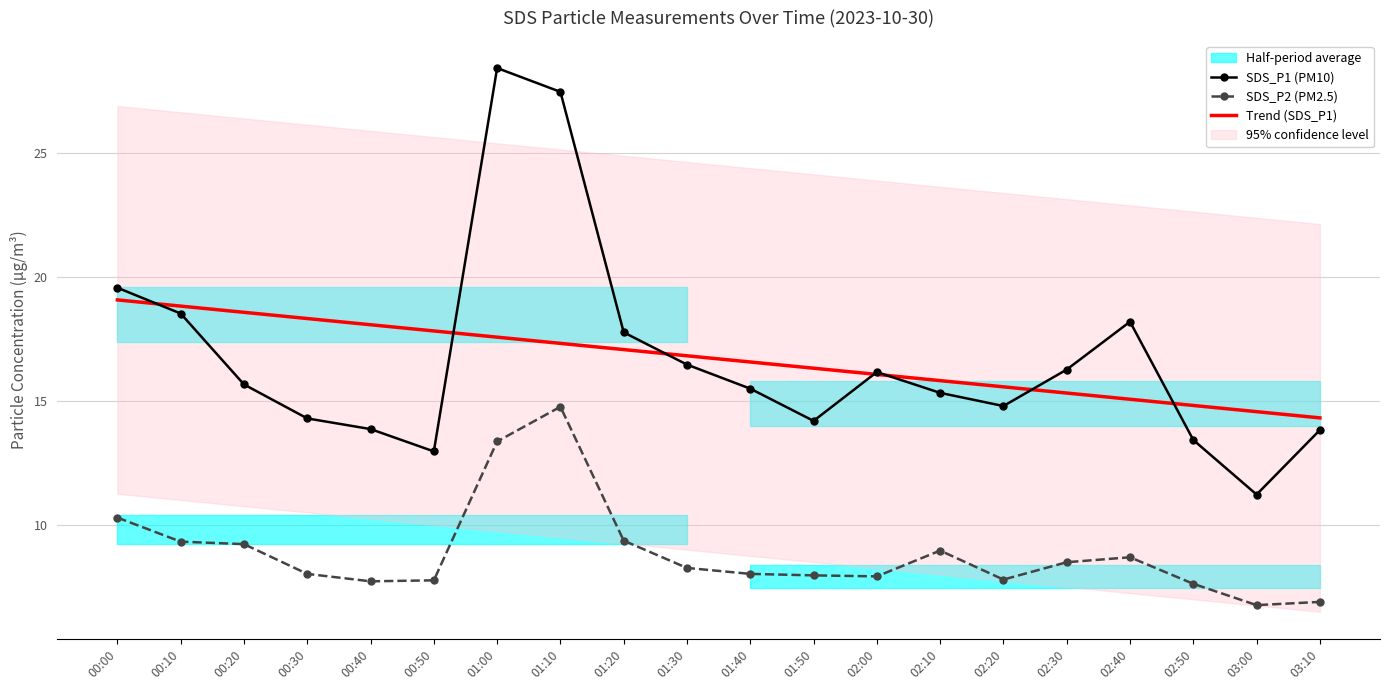

What is the label of the 8th point from the right?

02:00